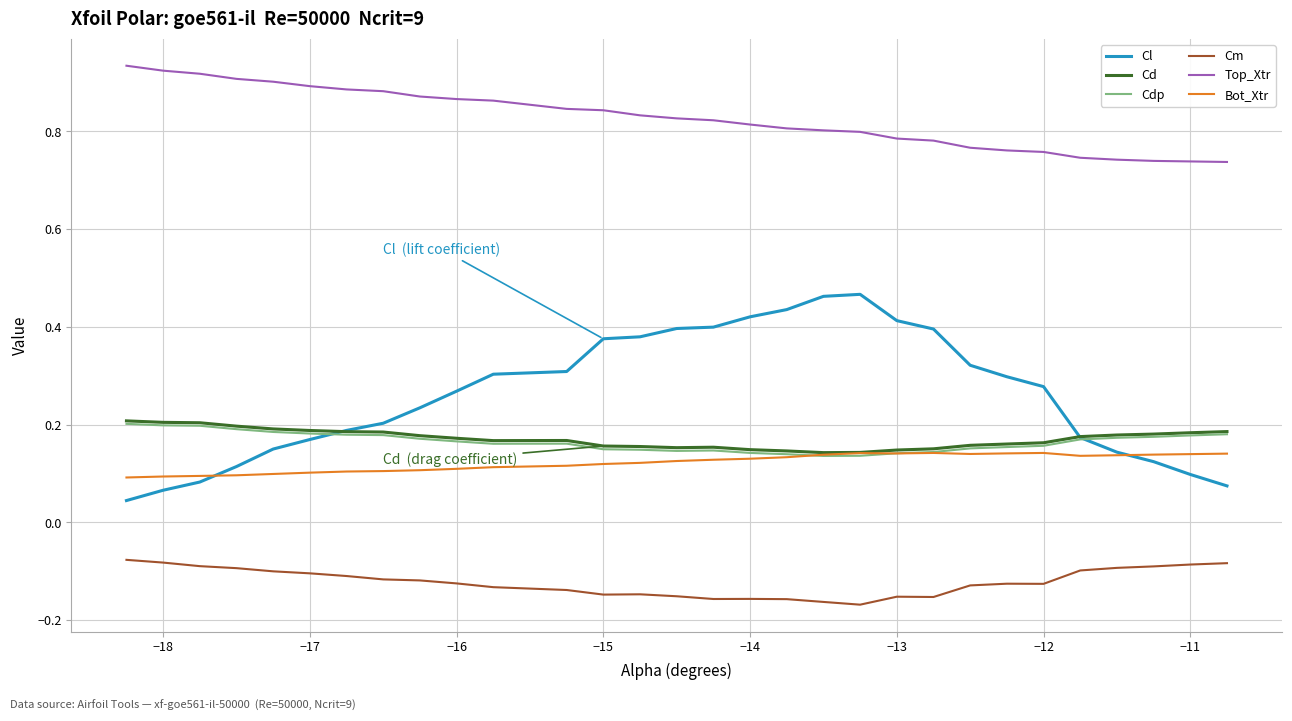

Does the chart display data point markers on the line(s)?

No